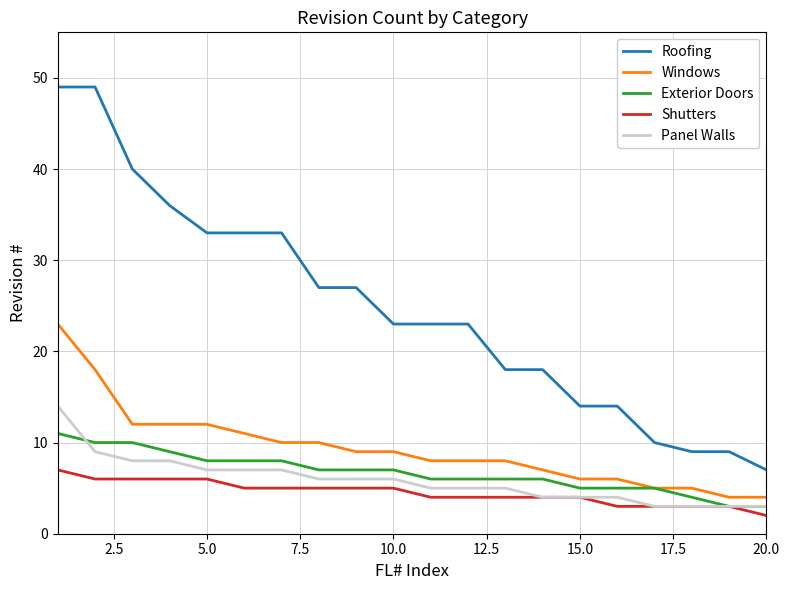

Does the chart have visible grid lines?

Yes